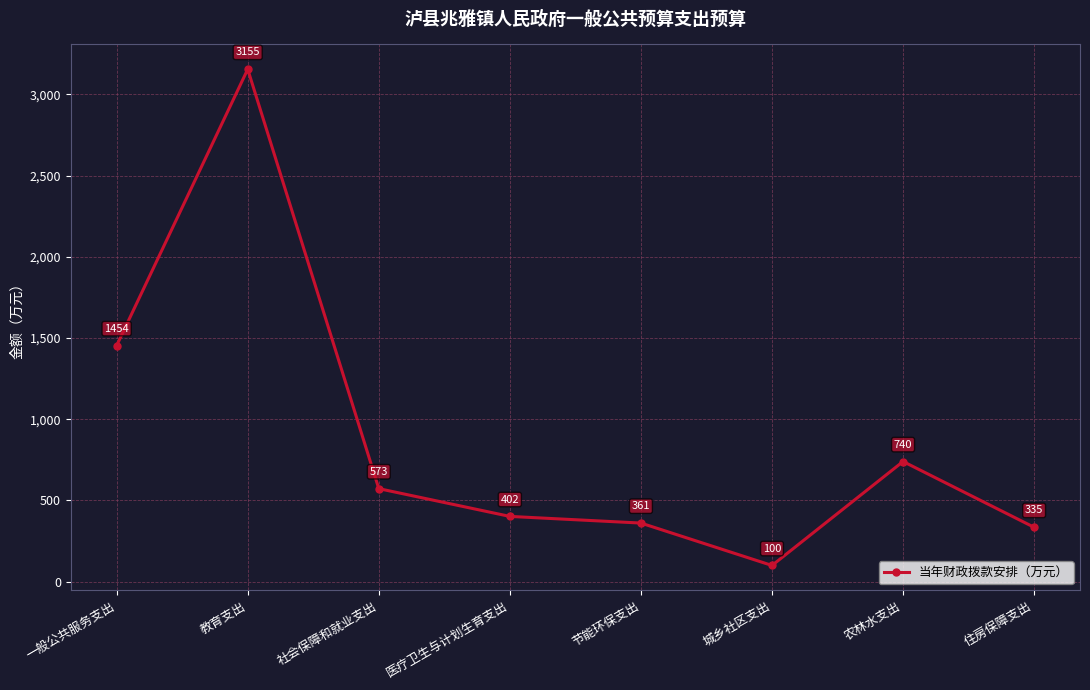

List the labels in order of value, largest first.

教育支出, 一般公共服务支出, 农林水支出, 社会保障和就业支出, 医疗卫生与计划生育支出, 节能环保支出, 住房保障支出, 城乡社区支出